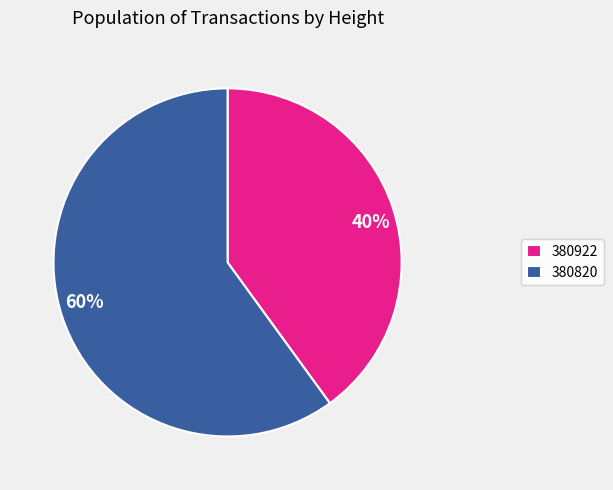

Which has a higher value, 380820 or 380922?

380820